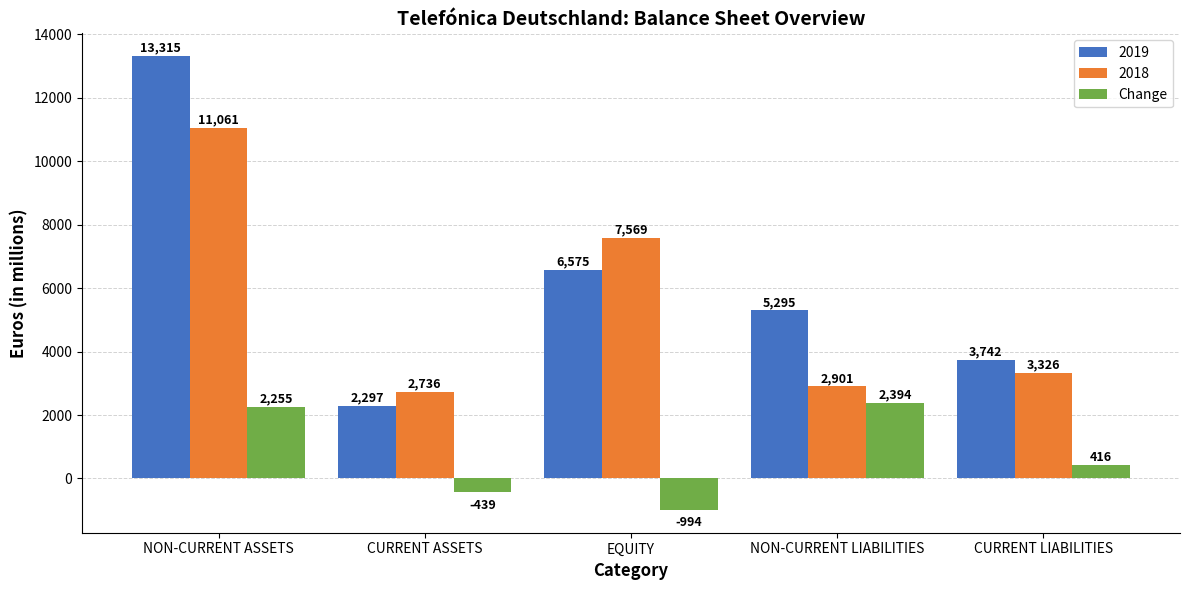

Which series has the largest total across all categories?

2019